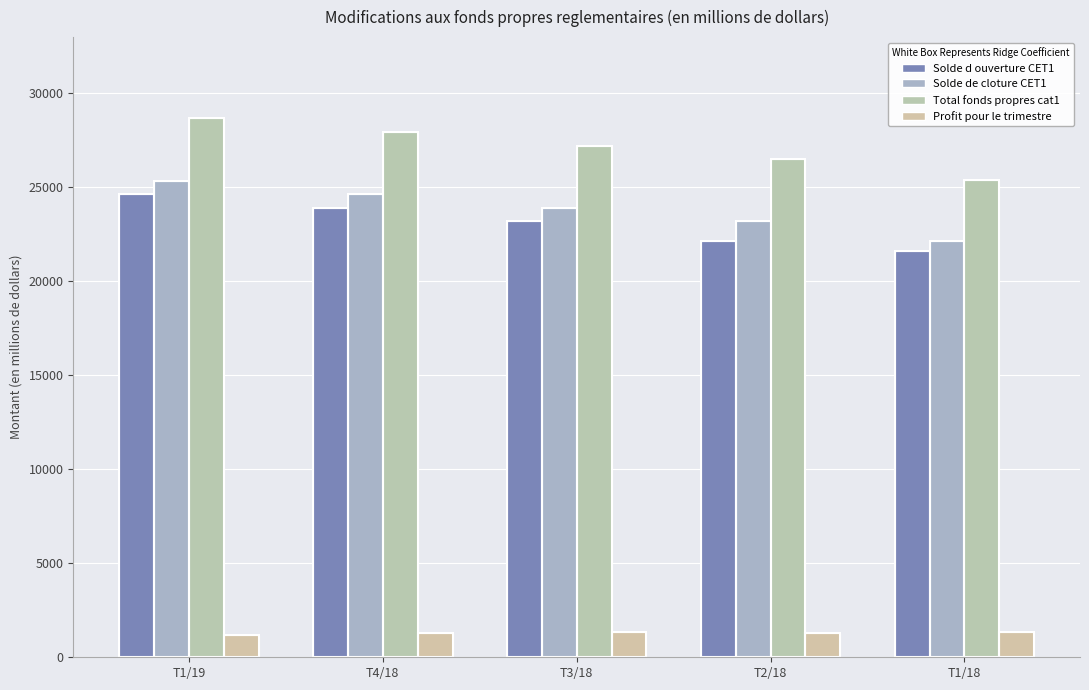

What is the label of the 1st bar from the right?

T1/18